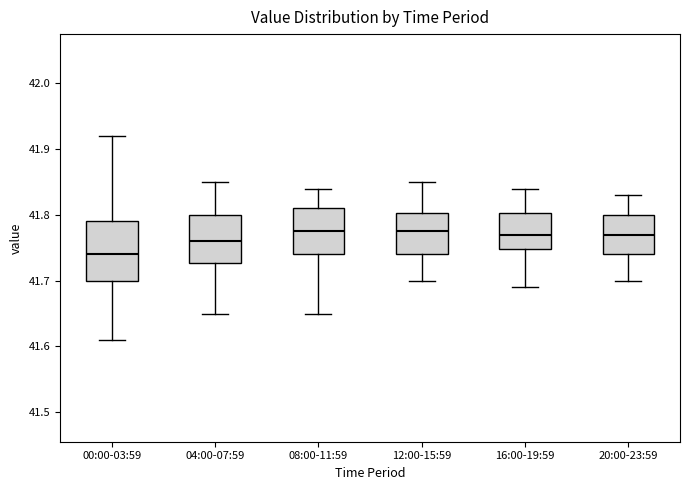

Reading left to right, transcribe this box plot: for each box, give where its median line is, the range the box spans, and where its two whiskers end, as read against the y-axis. The values are not printed on the chart, so give them approximately, as read against the axis.

00:00-03:59: median 41.74, box 41.70 to 41.79, whiskers 41.61 to 41.92
04:00-07:59: median 41.76, box 41.73 to 41.80, whiskers 41.65 to 41.85
08:00-11:59: median 41.78, box 41.74 to 41.81, whiskers 41.65 to 41.84
12:00-15:59: median 41.78, box 41.74 to 41.80, whiskers 41.70 to 41.85
16:00-19:59: median 41.77, box 41.75 to 41.80, whiskers 41.69 to 41.84
20:00-23:59: median 41.77, box 41.74 to 41.80, whiskers 41.70 to 41.83